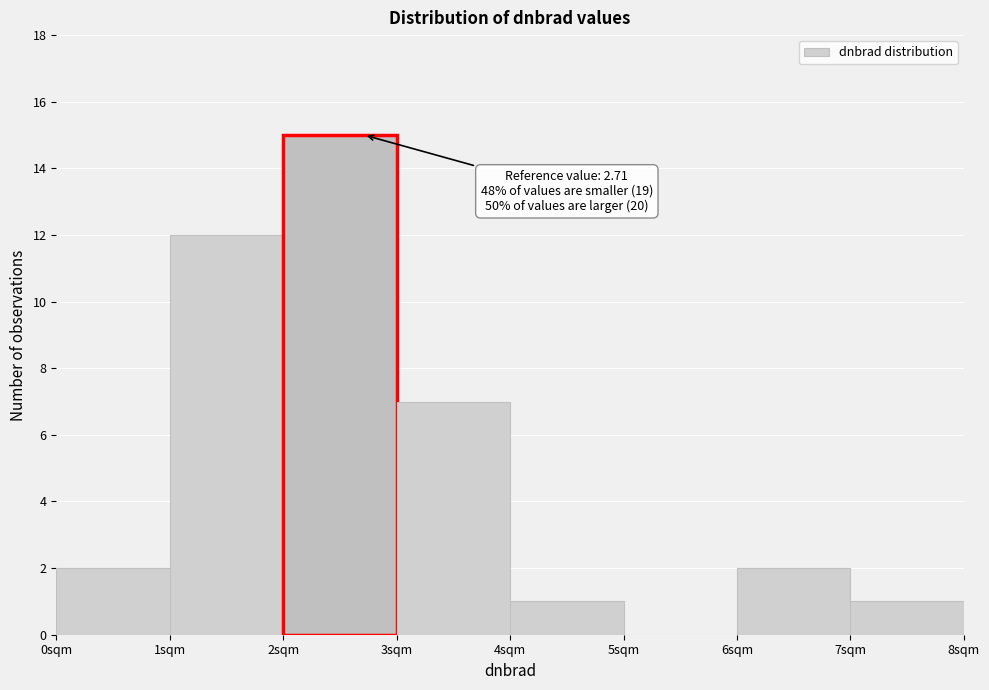

Which range on the x-axis has the tallest bar?

2 to 3